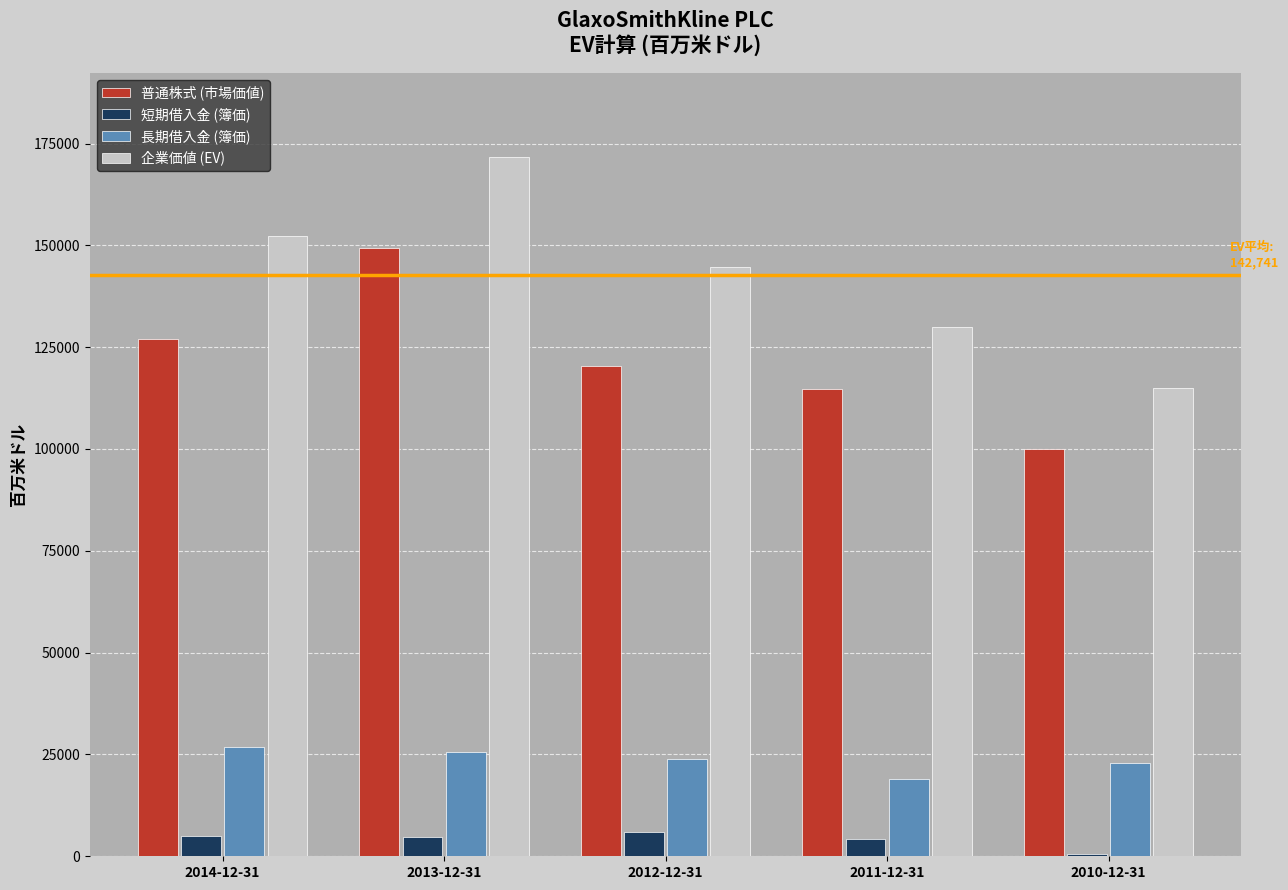

What is the sum of all 短期借入金 (簿価) values?

20137